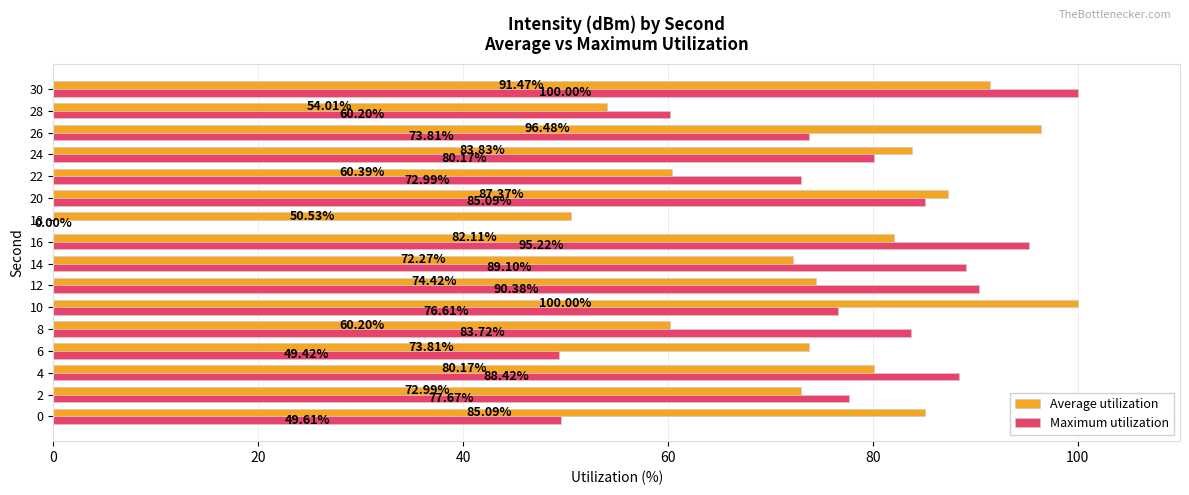

What is the sum of all Maximum utilization values?

1172.4